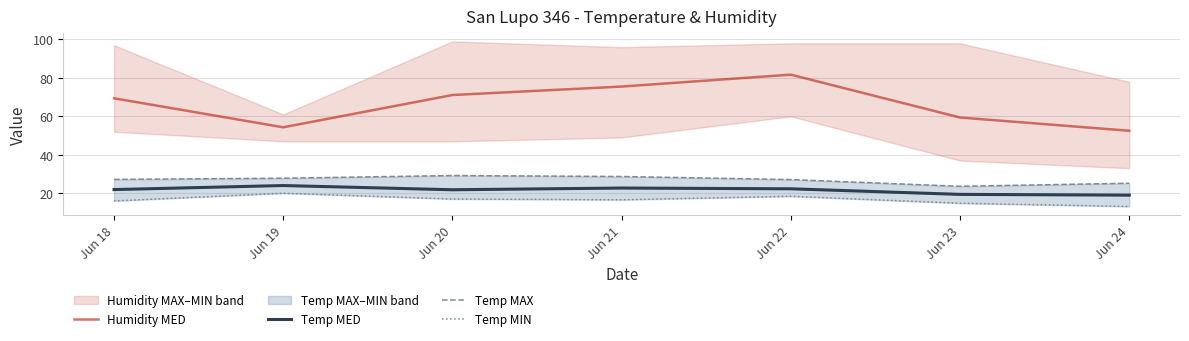

Where is the first local maximum for Humidity MED?

Jun 22